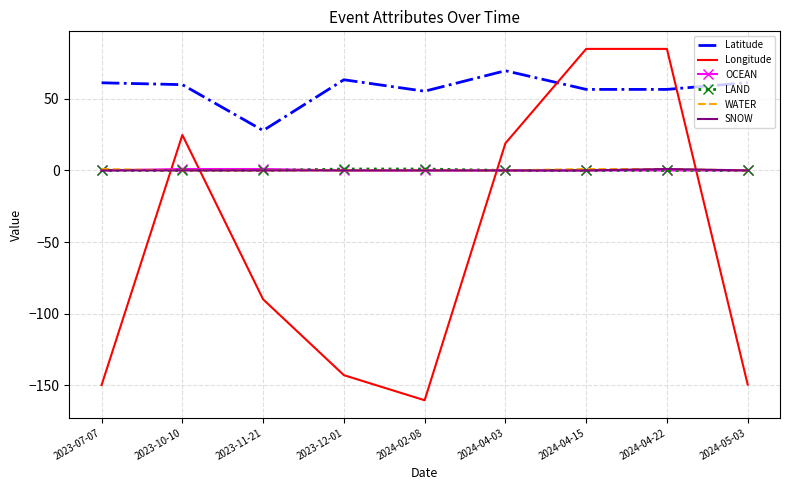

Which series has the largest total across all categories?

Latitude